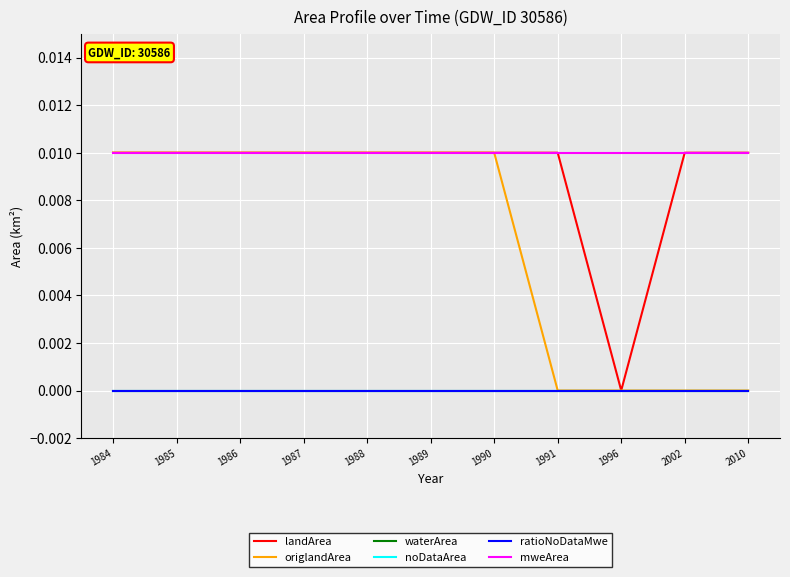

True or false: mweArea has more than 2 interior local peaks.

False